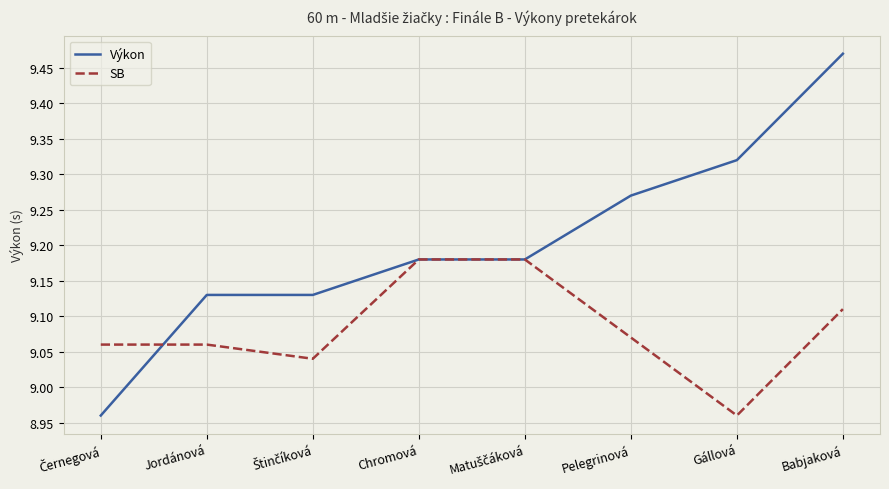

Which series ends up on top after the final intersection of SB and Výkon?

Výkon